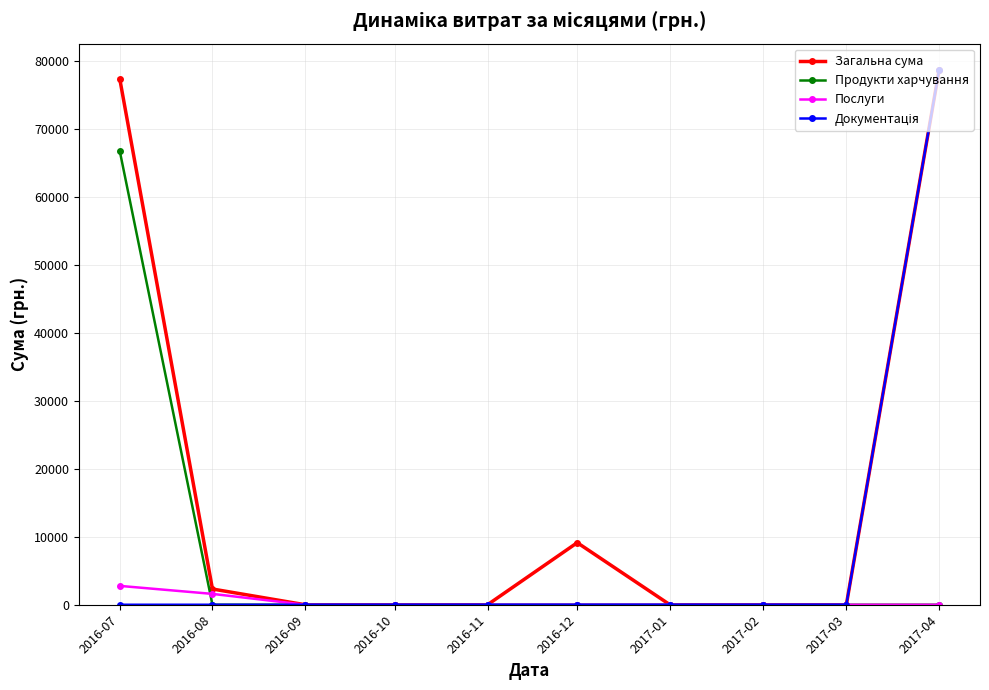

At which category is the sum across all series the highest?

2017-04